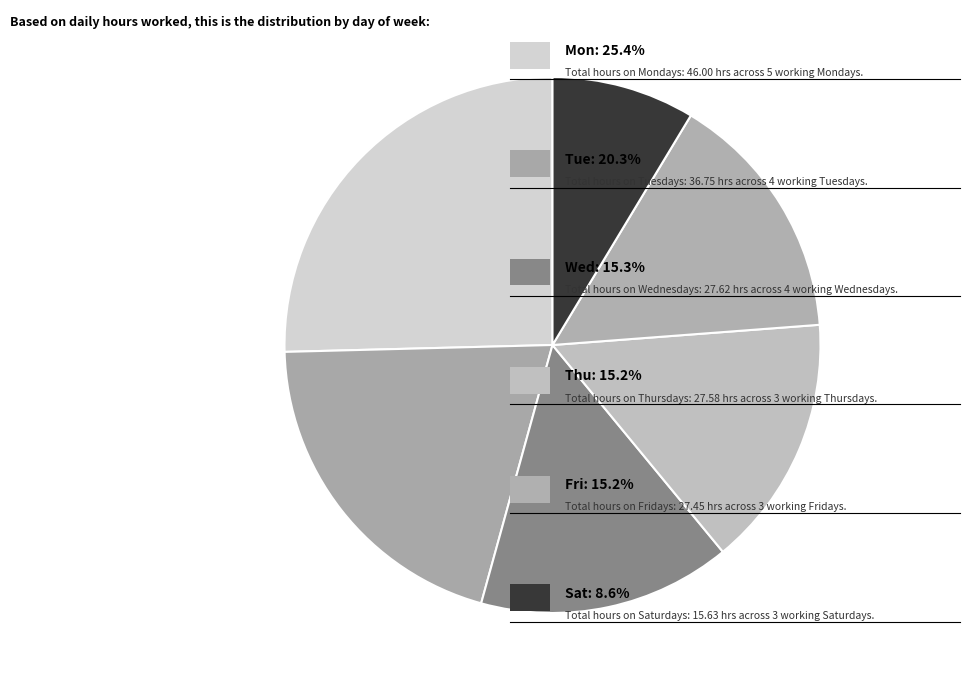

How many segments does this pie chart have?

6